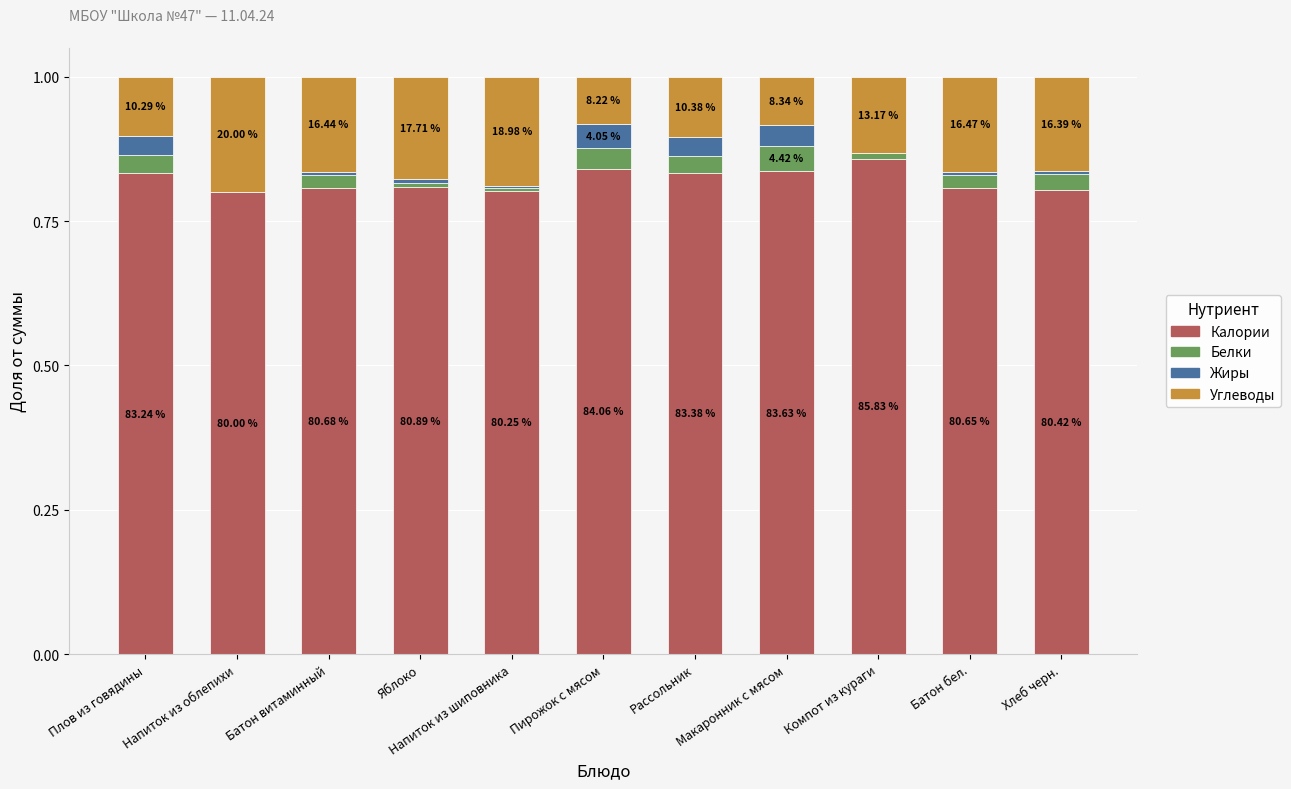

At which label is Жиры closest to 0?

Напиток из облепихи